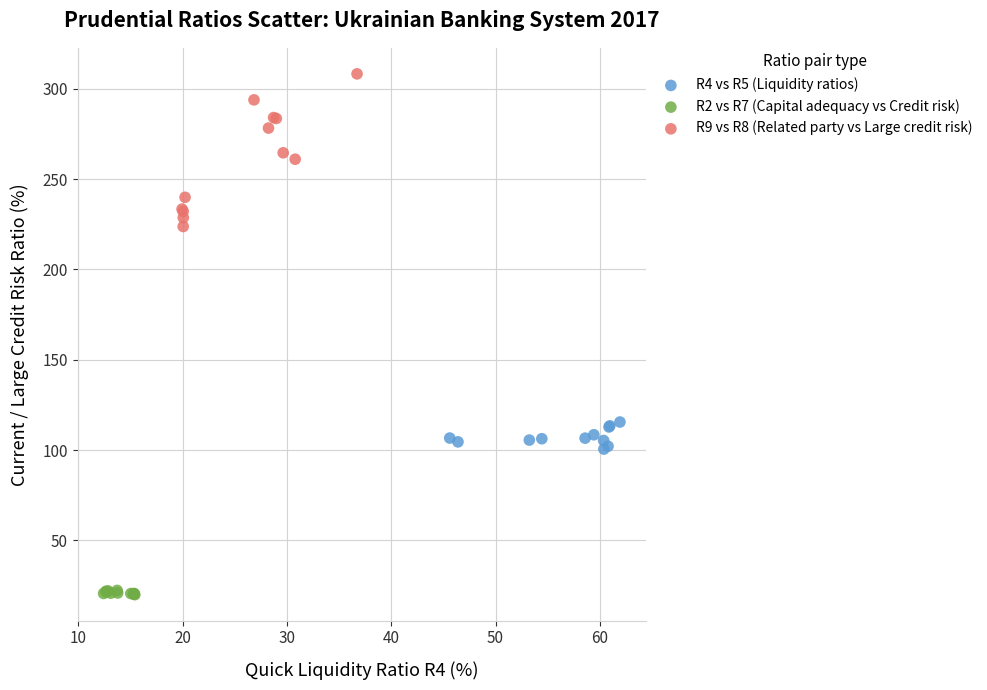

Which series contains the lowest Y value?

R2 vs R7 (Capital adequacy vs Credit risk)